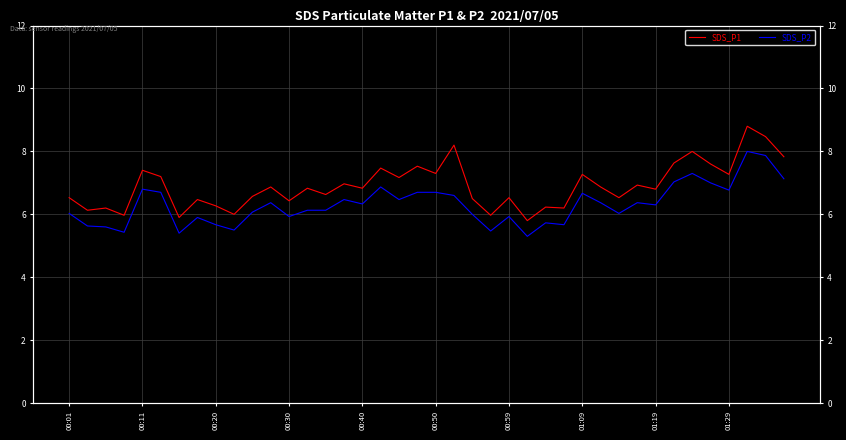

Rank the series at 25 from highest to lowest value.

SDS_P1, SDS_P2